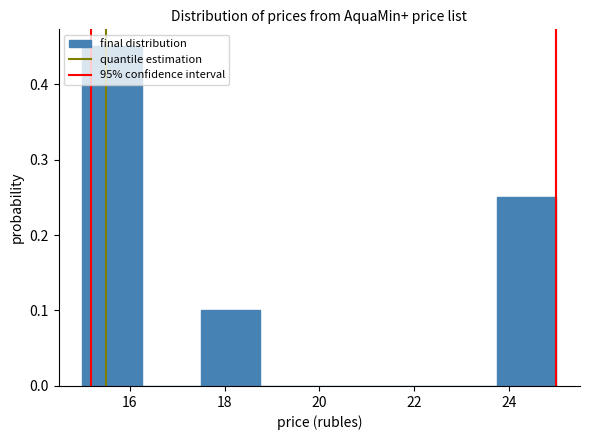

Reading left to right, transcribe this chart: for each bar, give the range it covers on the x-axis and its height. Neither the bar edges nor the heights are printed on the chart, so give them approximately, as read against the axes.

15.00 to 16.25: 0.45
16.25 to 17.50: 0
17.50 to 18.75: 0.10
18.75 to 20.00: 0
20.00 to 21.25: 0
21.25 to 22.50: 0
22.50 to 23.75: 0
23.75 to 25.00: 0.25